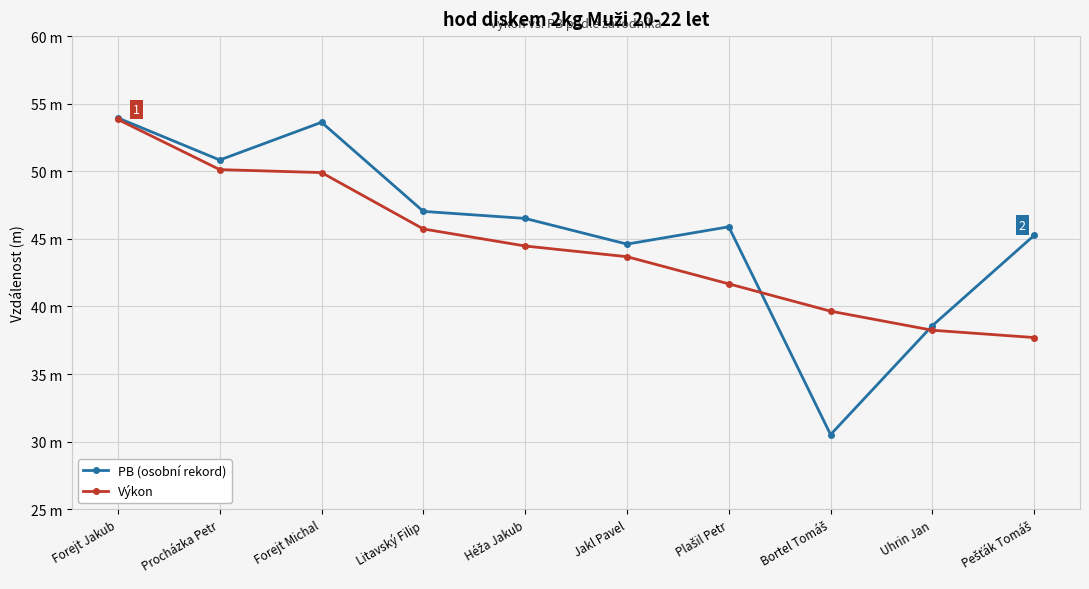

Which label corresponds to the largest value in the chart?

Forejt Jakub